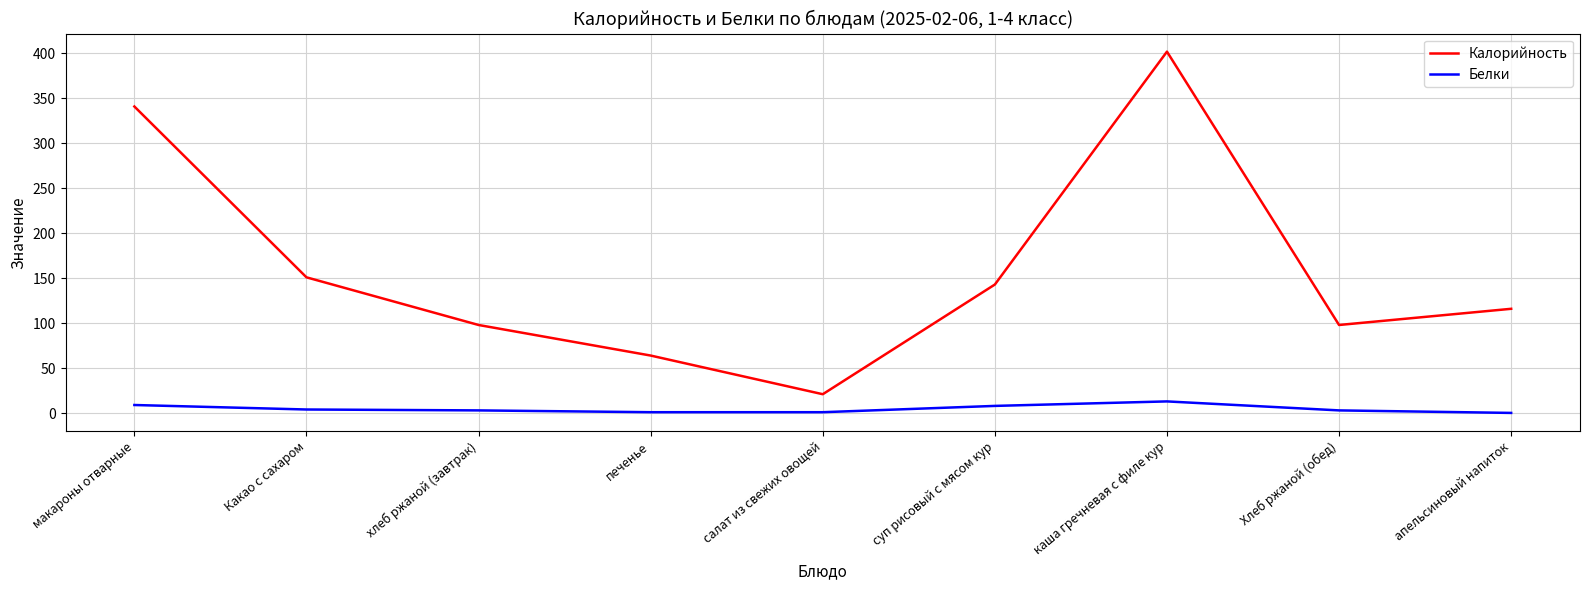

True or false: Белки and Калорийность cross at least once.

False